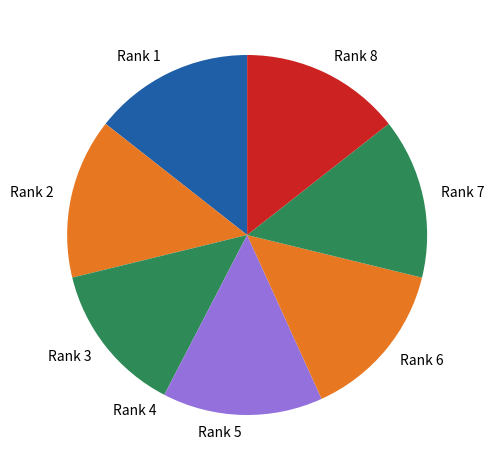

Which has a higher value, Rank 3 or Rank 2?

Rank 2